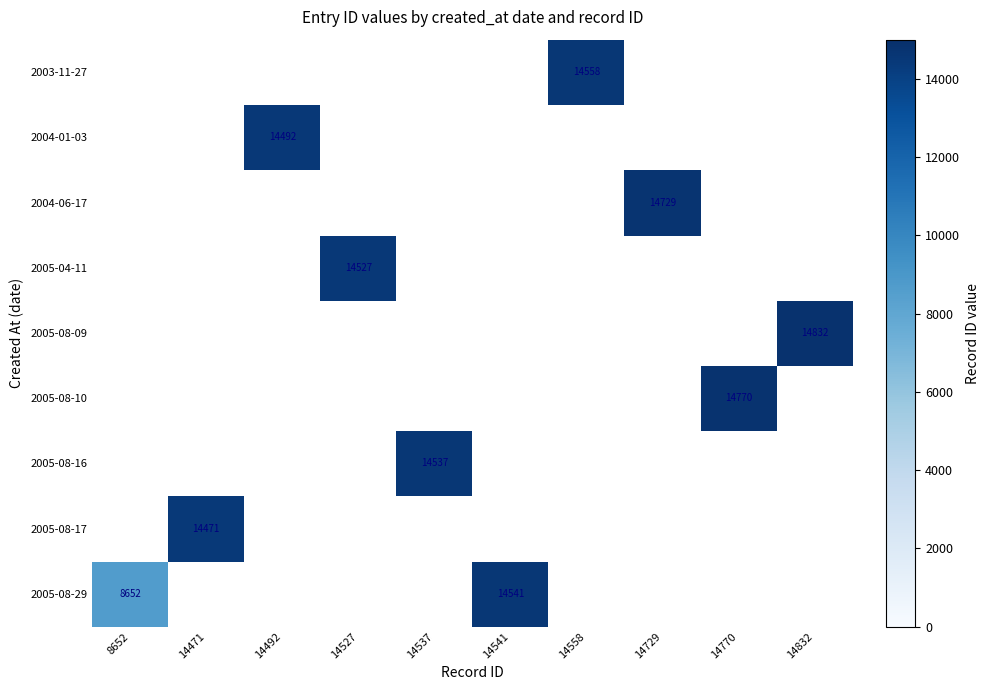

The 2005-08-29 series shows 14541 at 14541. True or false?

True